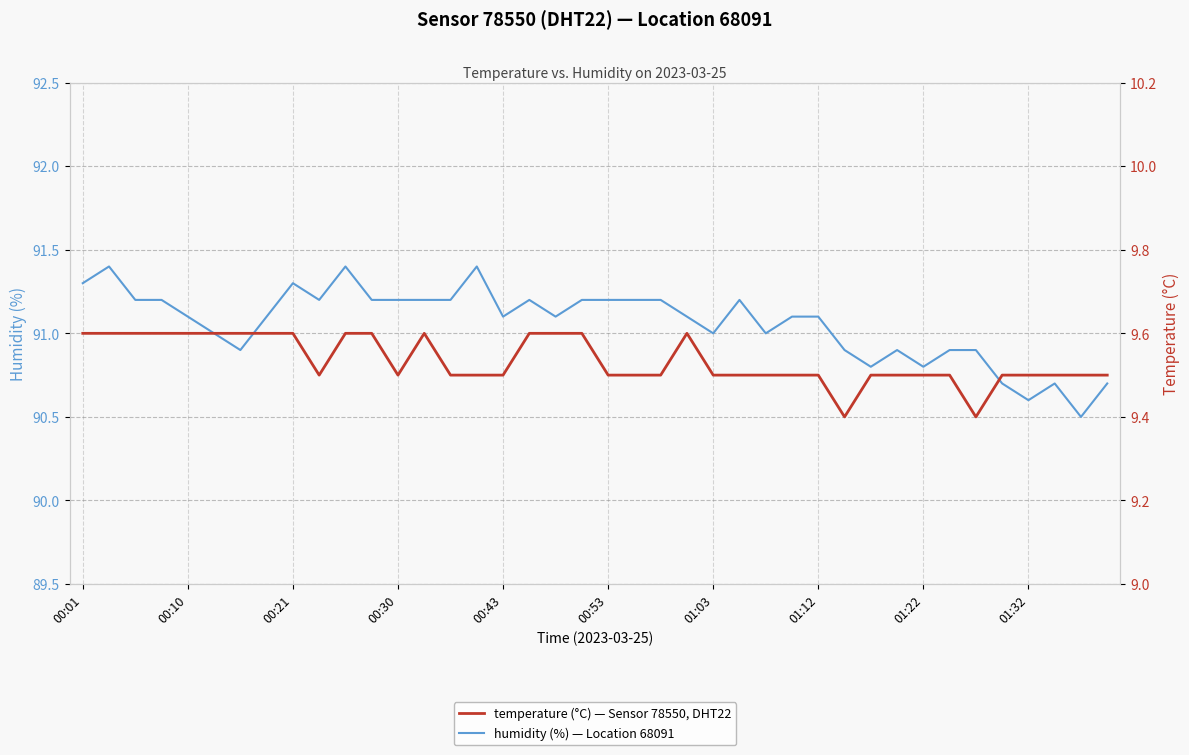

True or false: humidity has a value of 25.8 at 37.

False